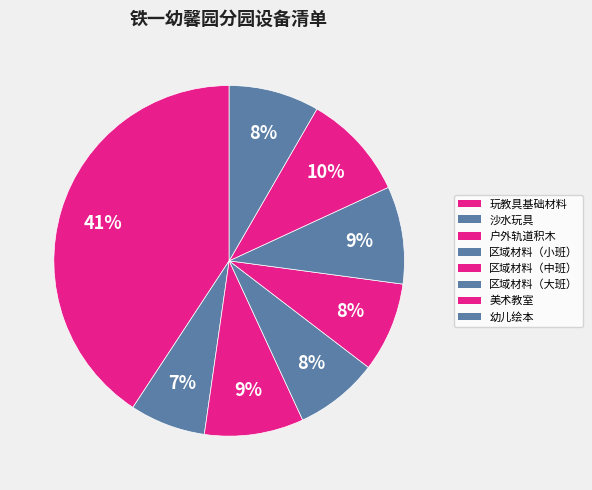

Between 幼儿绘本 and 户外轨道积木, which is larger?

户外轨道积木